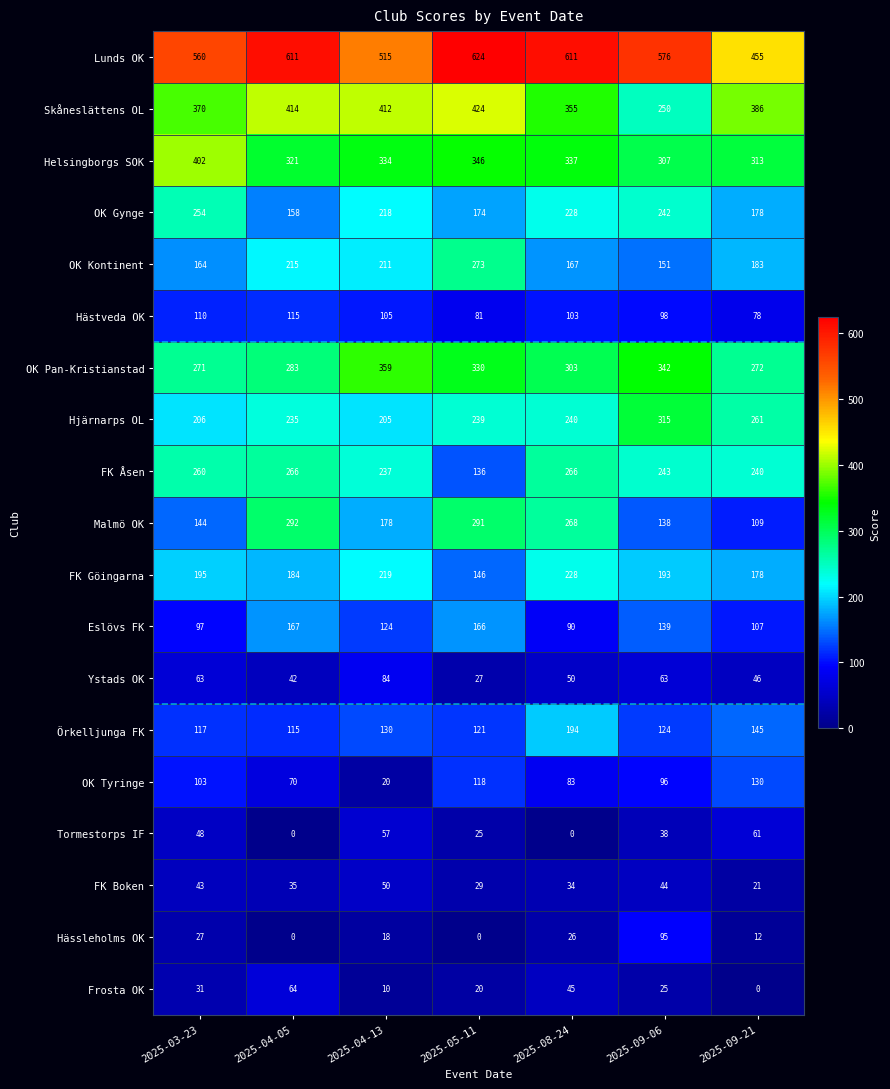

Which category has the lowest value in the Skåneslättens OL series?

2025-09-06